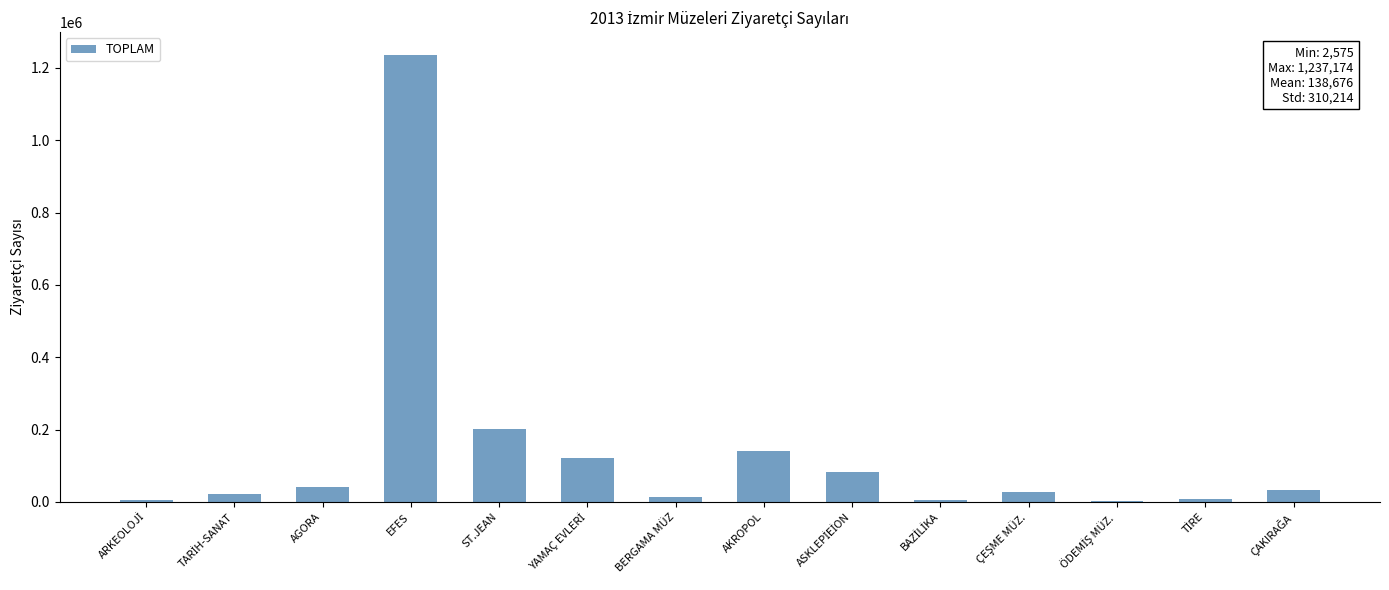

At which label is the value closest to 619874?

ST.JEAN